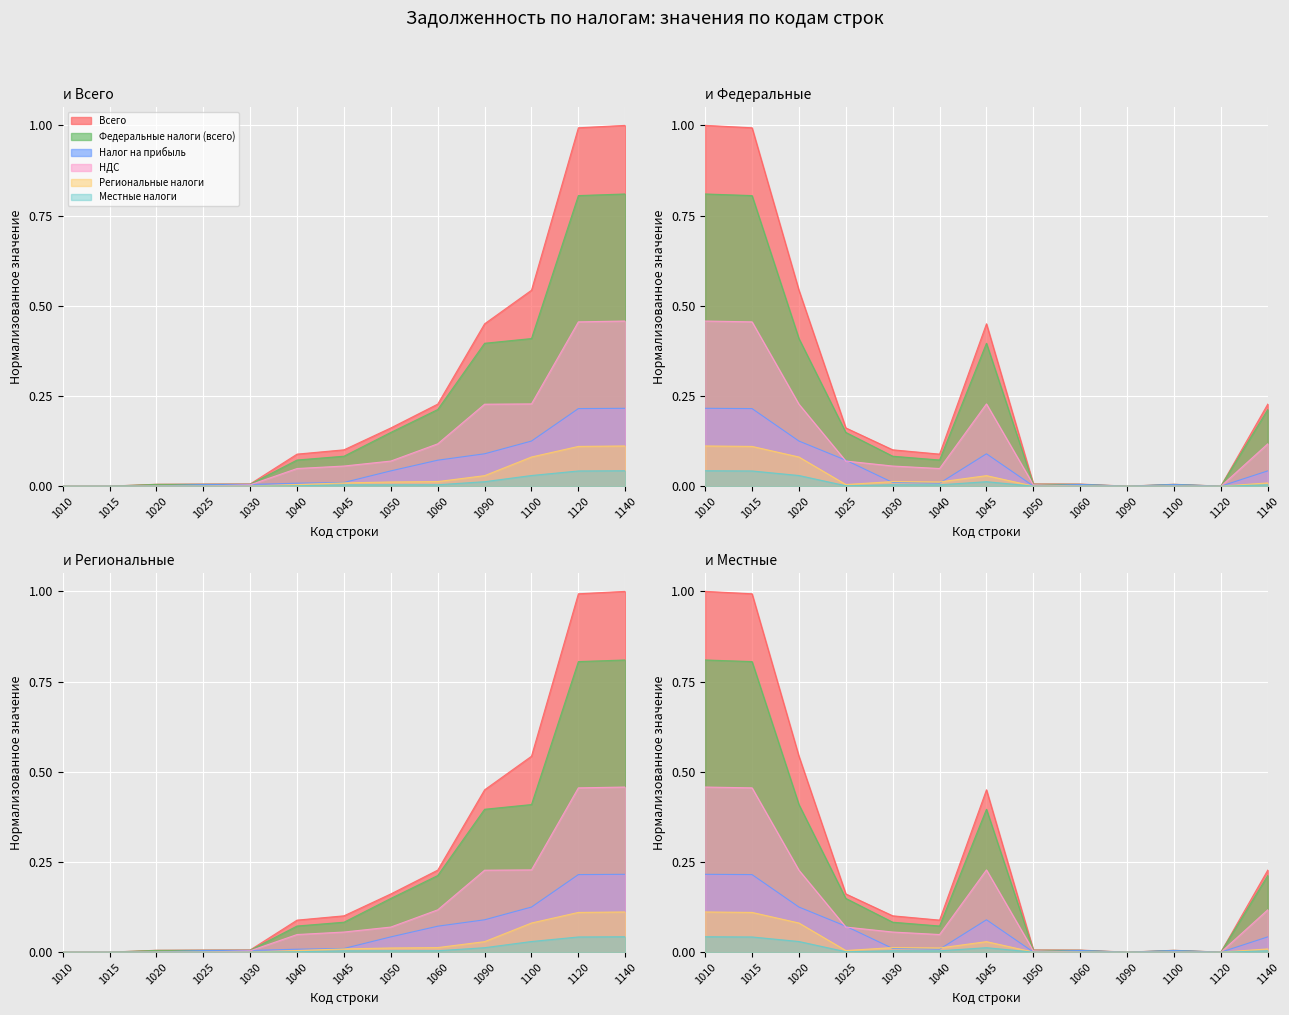

True or false: Федеральные налоги (всего) has more than 1 points higher than both neighbors.

True